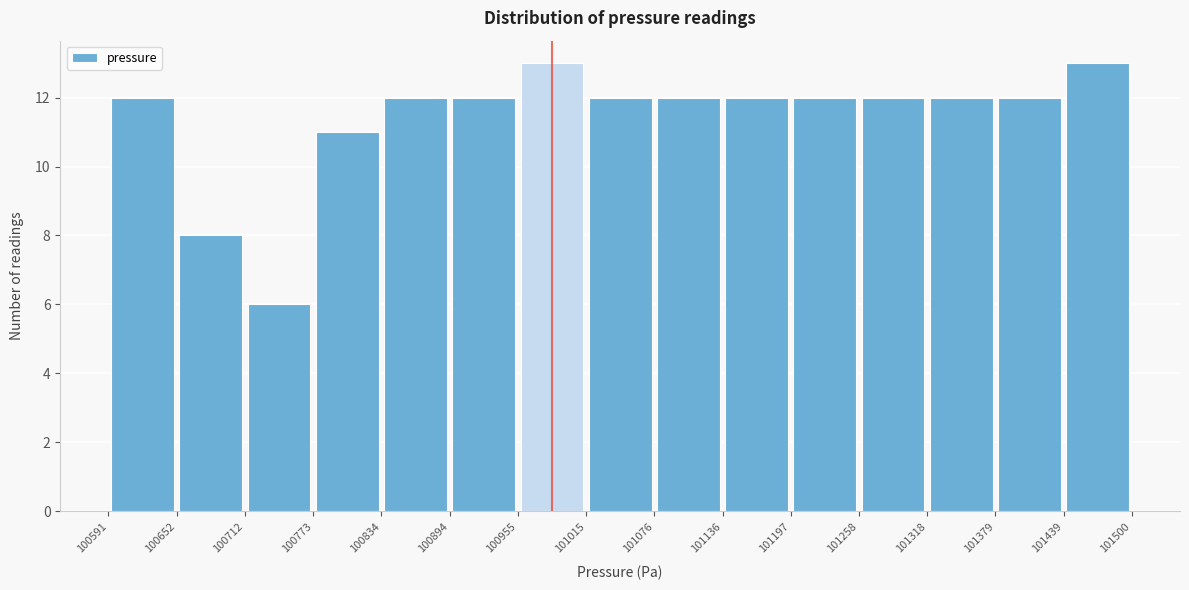

Reading left to right, transcribe this chart: for each bar, give the range it covers on the x-axis and its height. The values are not printed on the chart, so give them approximately, as read against the axis.

100591 to 100652: 12
100652 to 100712: 8
100712 to 100773: 6
100773 to 100834: 11
100834 to 100894: 12
100894 to 100955: 12
100955 to 101015: 13
101015 to 101076: 12
101076 to 101136: 12
101136 to 101197: 12
101197 to 101258: 12
101258 to 101318: 12
101318 to 101379: 12
101379 to 101439: 12
101439 to 101500: 13